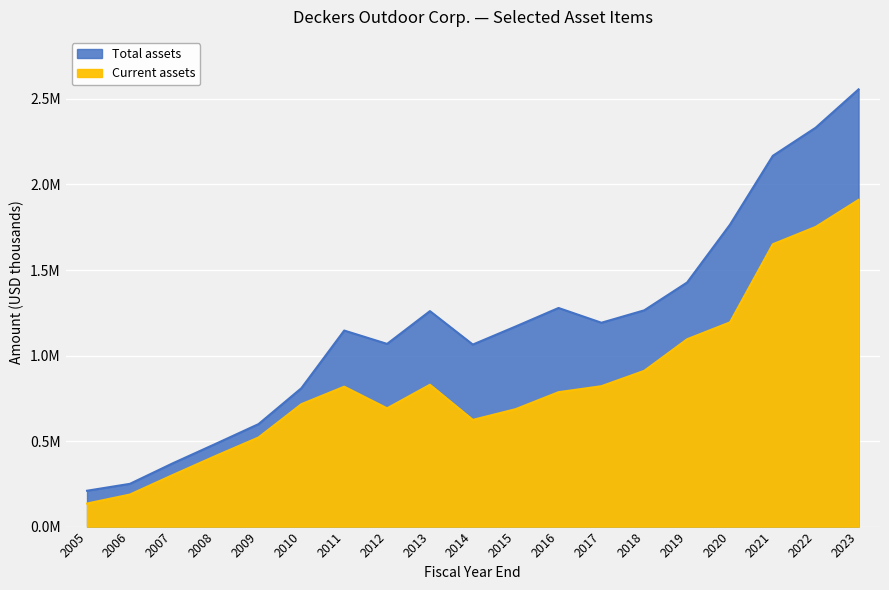

How many data points in Total assets are above 1169933?

9